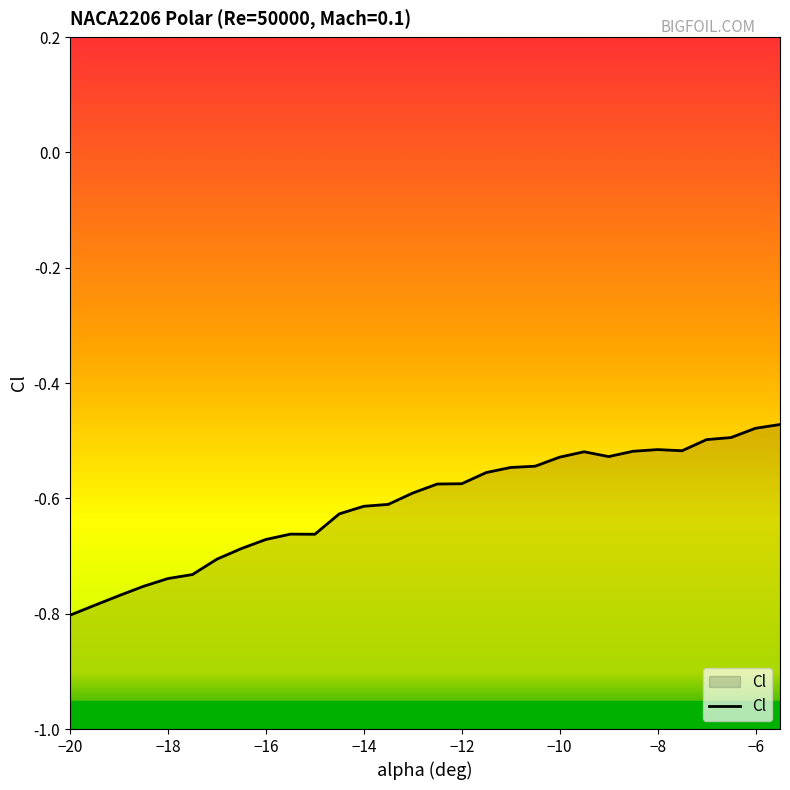

What is the sum of all values?

-18.3